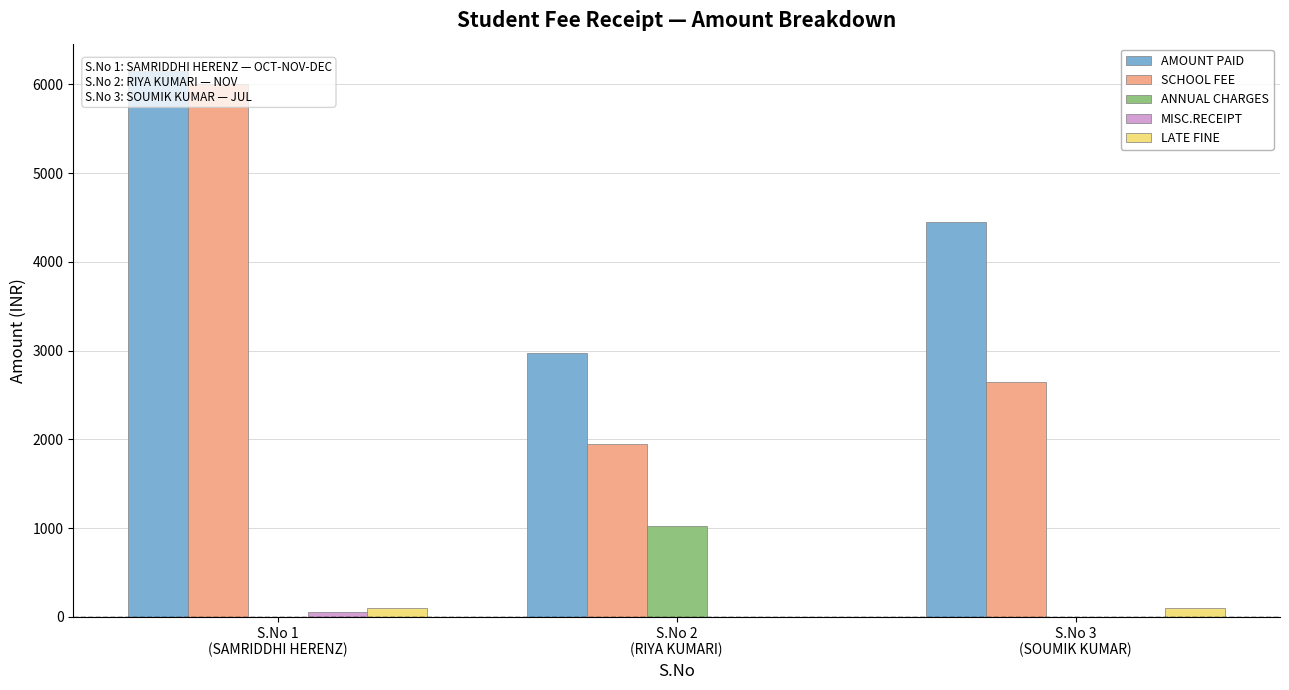

List the series in order of their peak value, highest first.

AMOUNT PAID, SCHOOL FEE, ANNUAL CHARGES, LATE FINE, MISC.RECEIPT